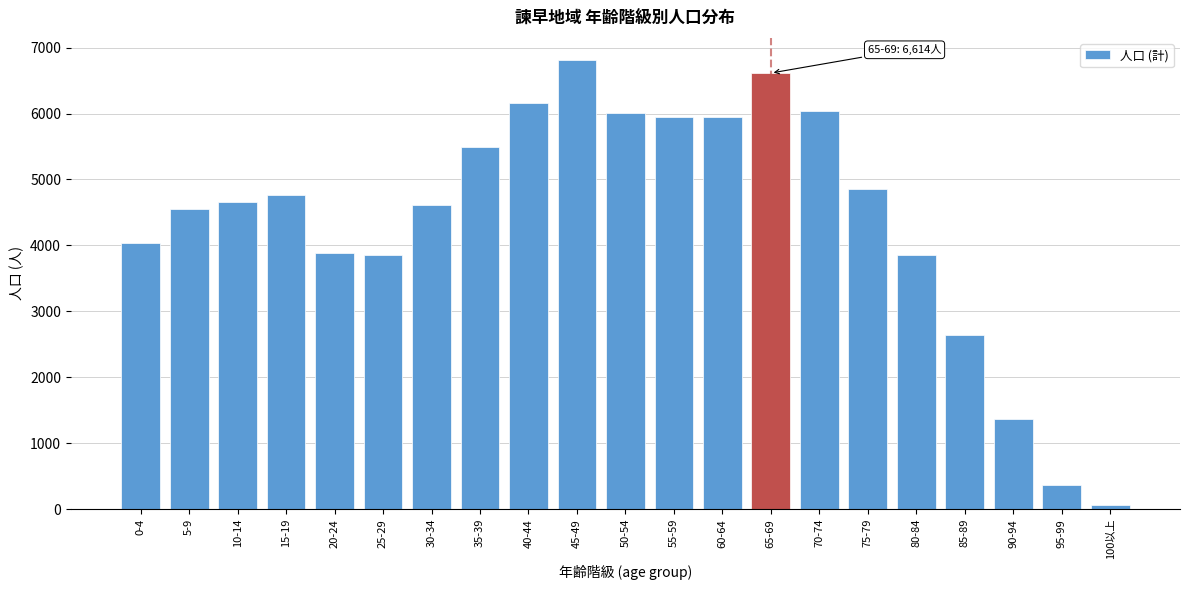

The value at 95-99 is 361. True or false?

True